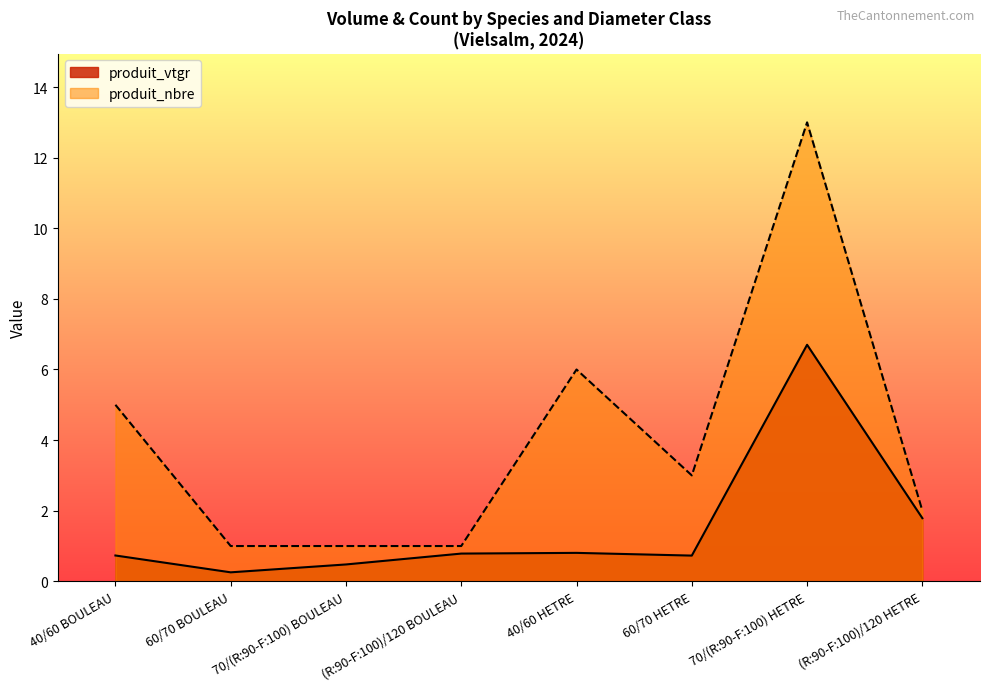

Which series changed the most between (R:90-F:100)/120 BOULEAU and 70/(R:90-F:100) HETRE?

produit_nbre